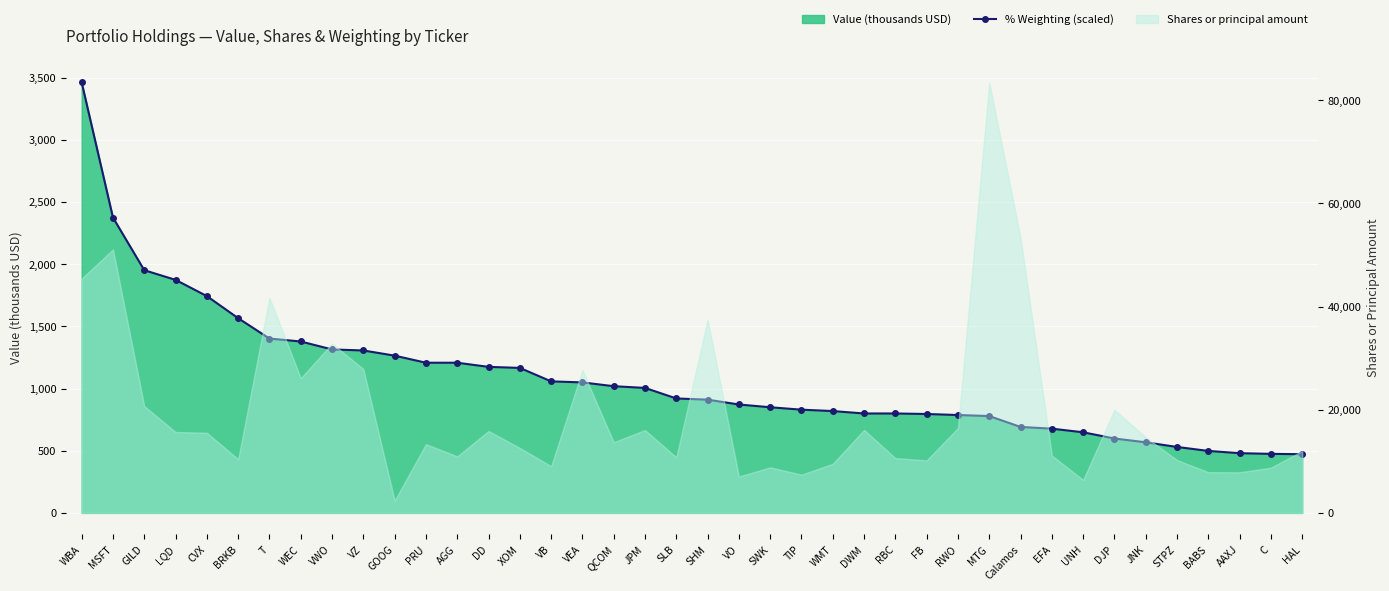

What is the change in value from C to HAL?

-2.8